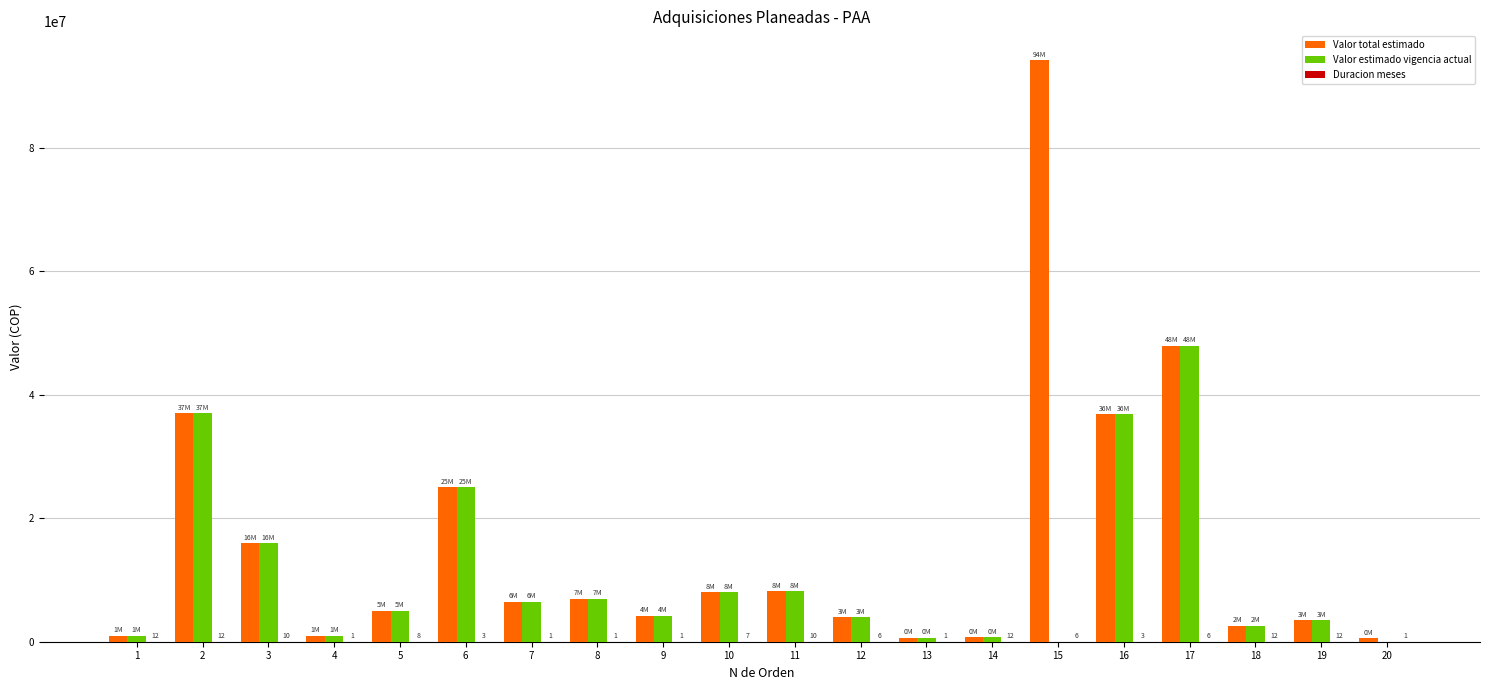

What is the highest value of the Valor estimado vigencia actual series?

48000000